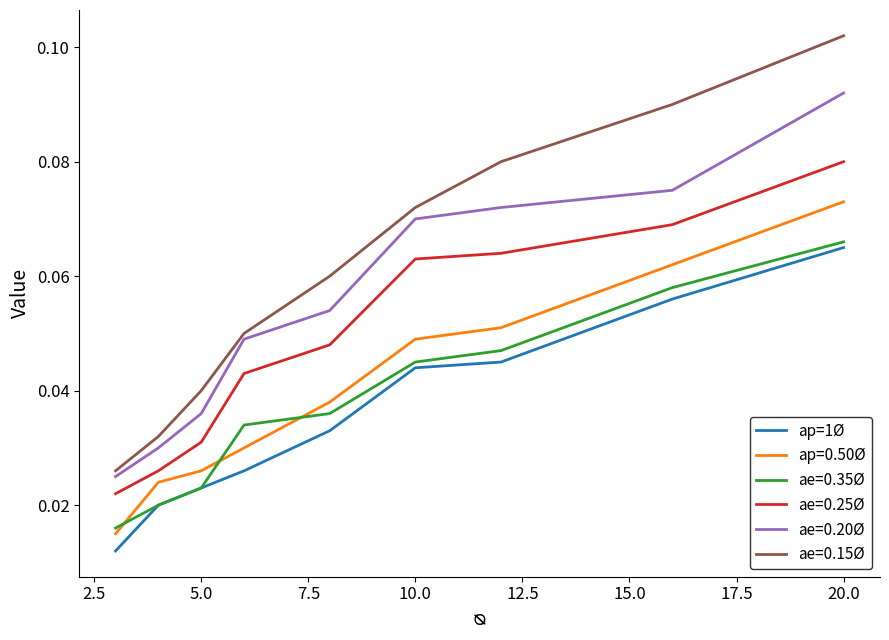

True or false: ap=0.50Ø and ap=1Ø intersect in this chart.

False